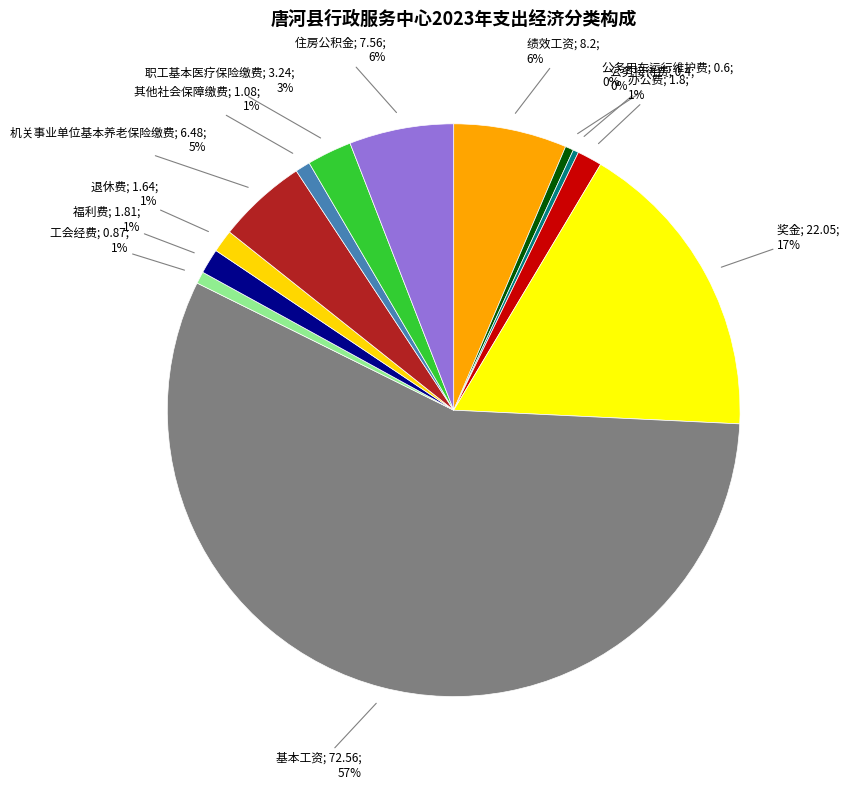

Count the number of slices in the pie.

13